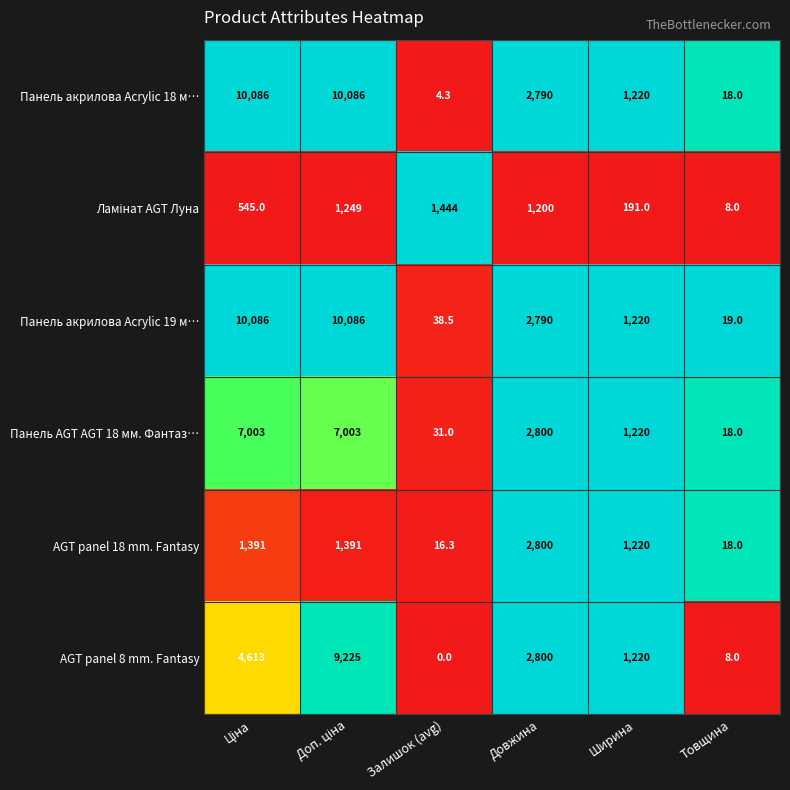

At which label does Панель акрилова Acrylic 19 м… reach its minimum?

Товщина